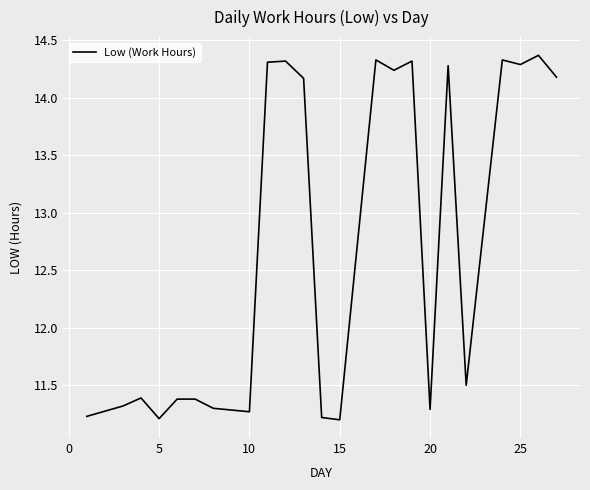

What is the difference between the maximum and minimum values?

3.2